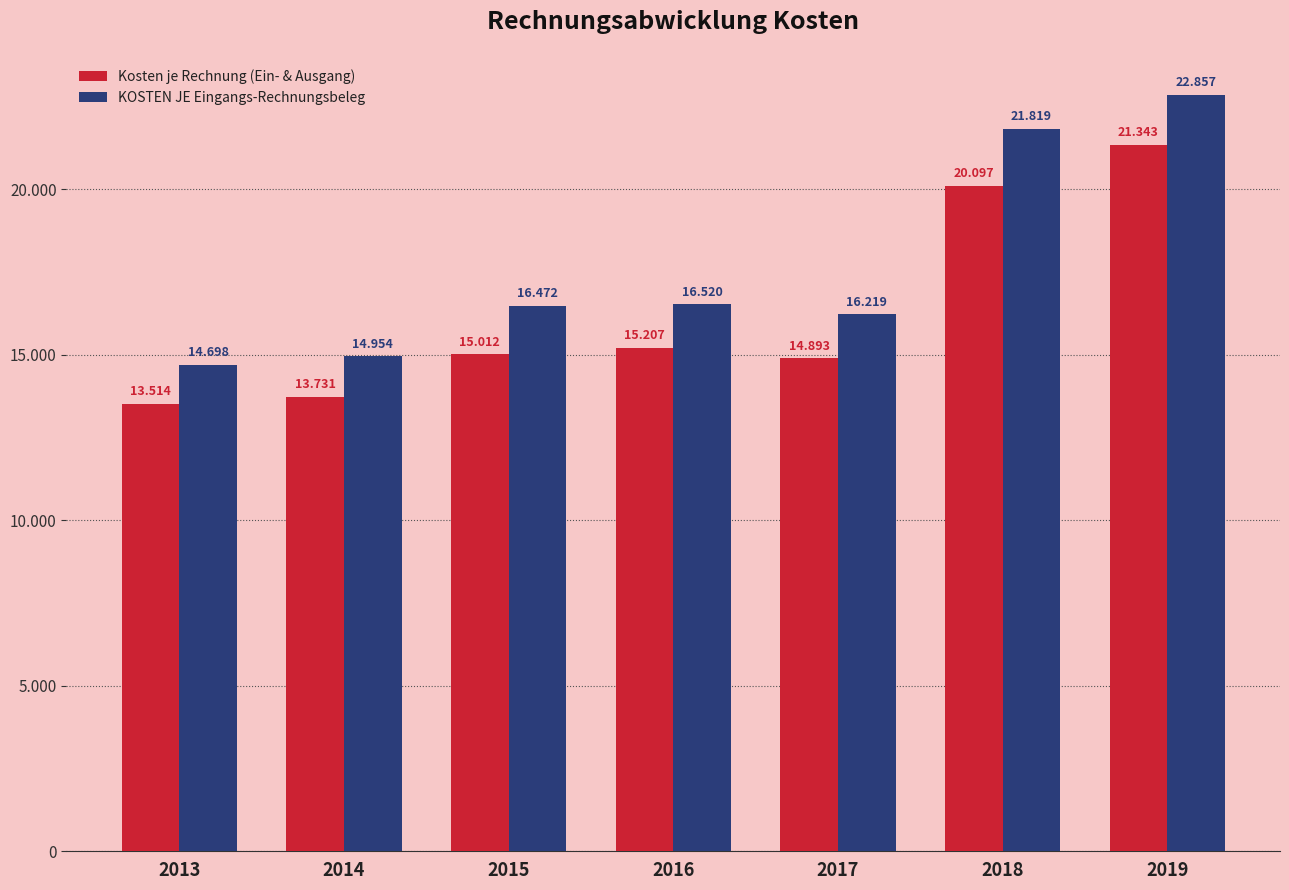

Reading right to left, transcribe all the data shown in this chart.

Kosten je Rechnung (Ein- & Ausgang): 21343	20097	14893	15207	15012	13731	13514
KOSTEN JE Eingangs-Rechnungsbeleg: 22857	21819	16219	16520	16472	14954	14698